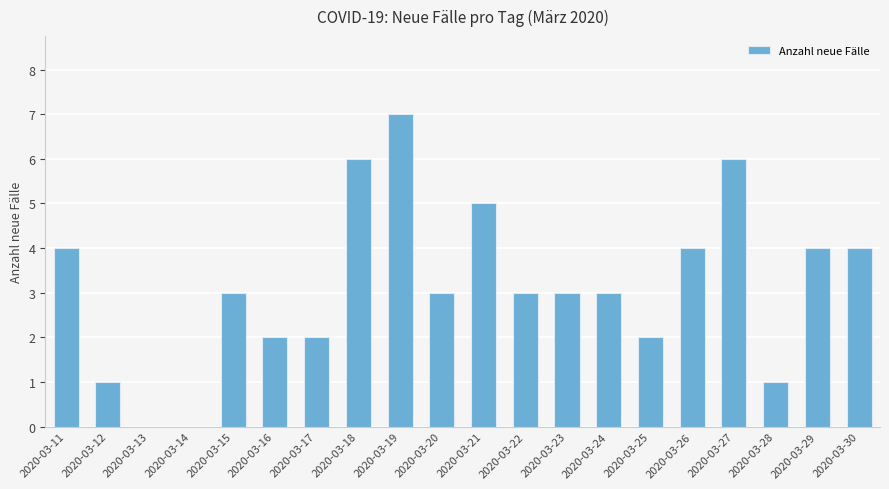

Count the number of categories in the chart.

20